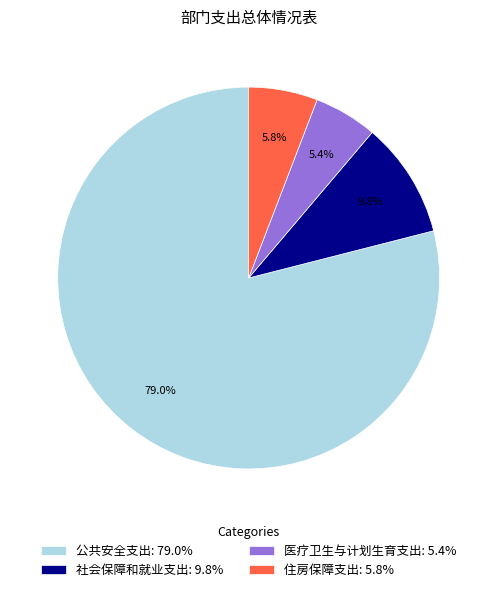

True or false: 公共安全支出 accounts for 92% of the total.

False